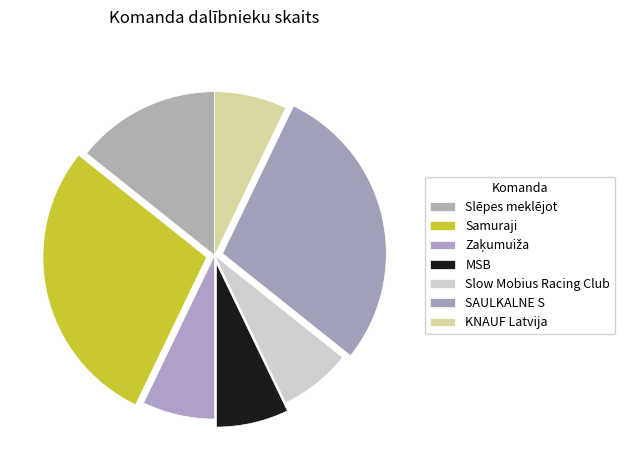

Which slice is the largest?

Samuraji